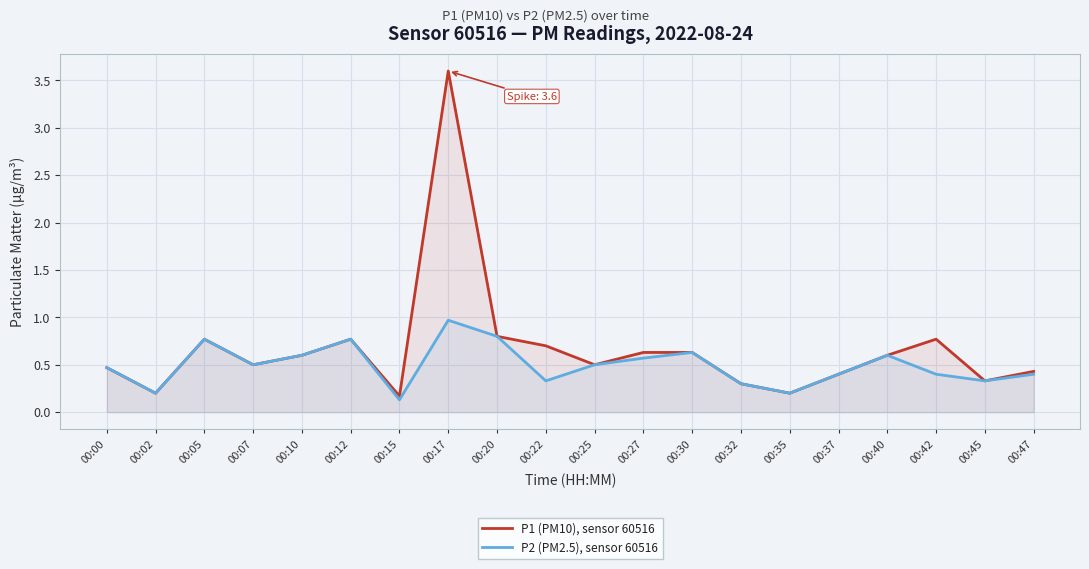

The value of P2 (PM2.5), sensor 60516 at 00:47 is 0.4. True or false?

True